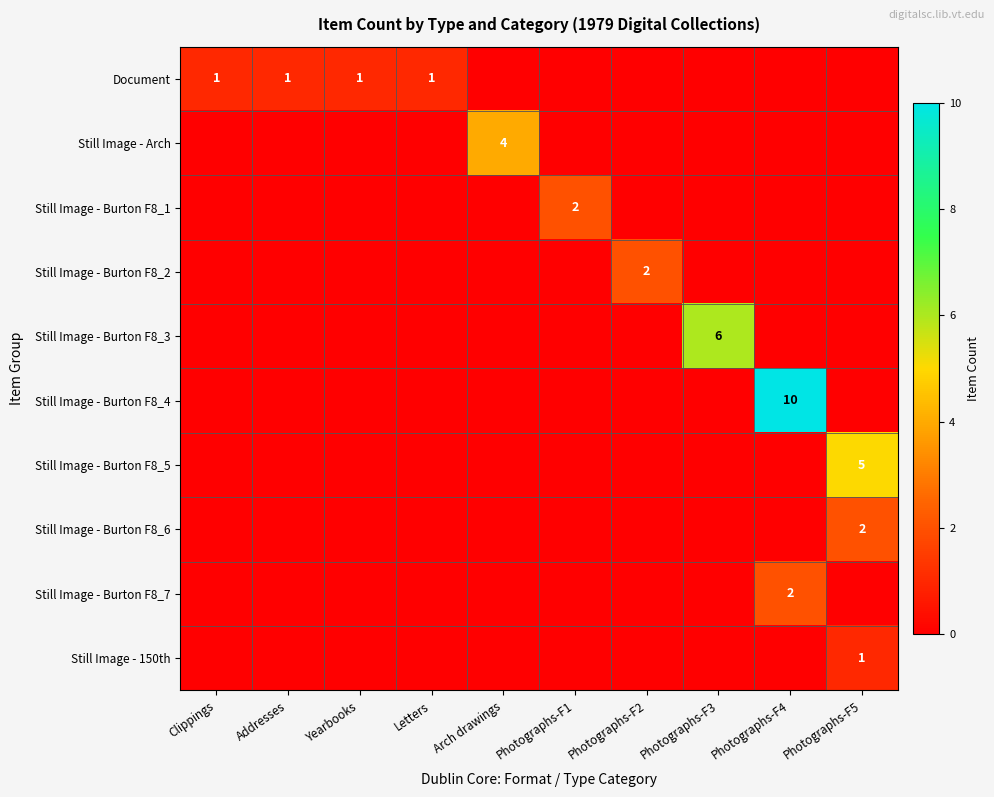

The Still Image - Burton F8_5 series shows 5 at Photographs-F5. True or false?

True